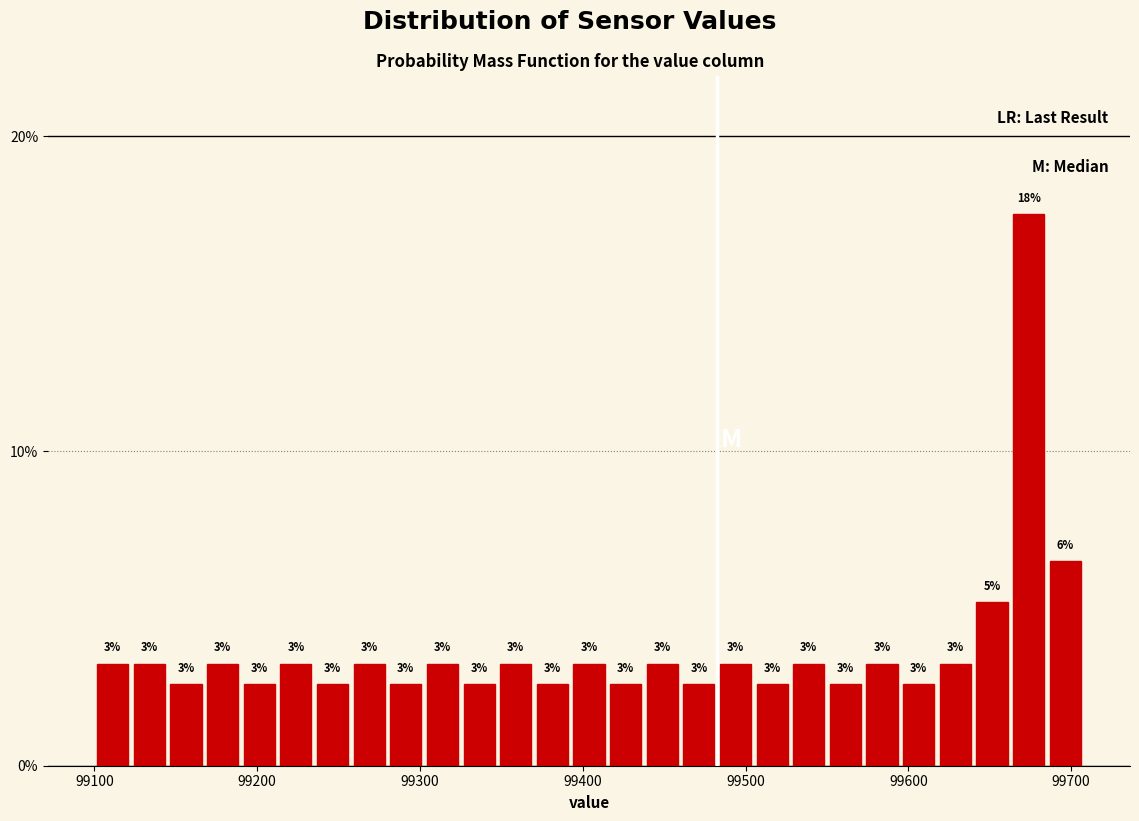

Read against the x-axis, roughly where is the centre of the tallest bar?

99670